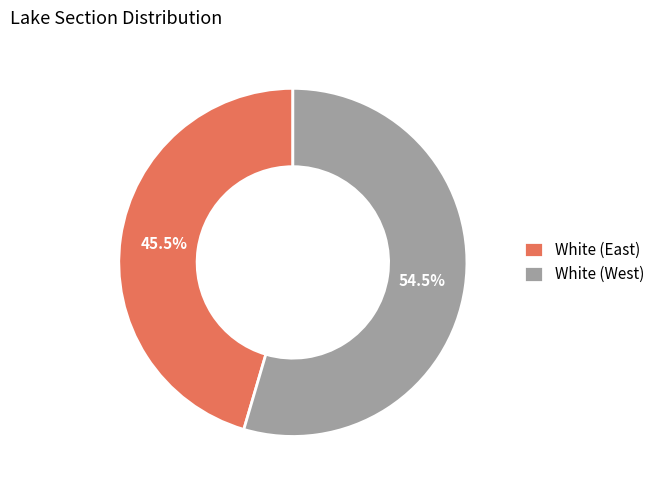

What is the smallest slice in the pie chart?

White (East)